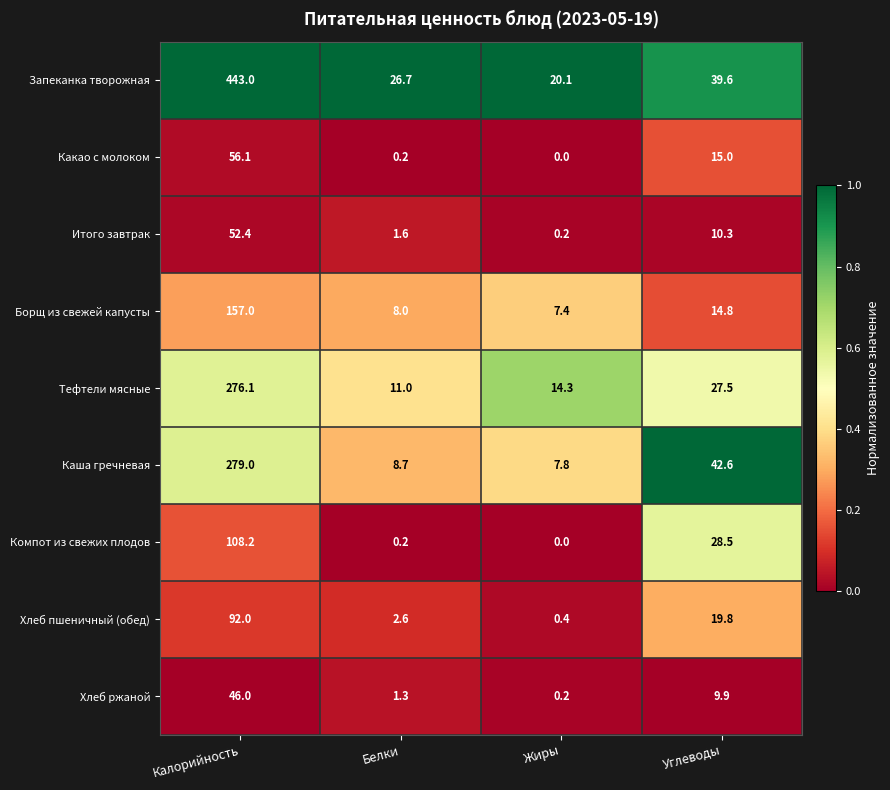

Rank the series by their maximum value, from lowest to highest.

Хлеб ржаной, Итого завтрак, Какао с молоком, Хлеб пшеничный (обед), Компот из свежих плодов, Борщ из свежей капусты, Тефтели мясные, Каша гречневая, Запеканка творожная